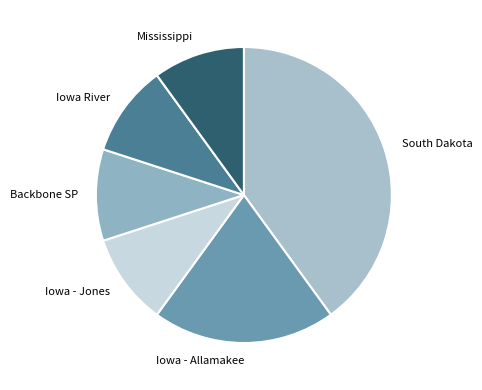

The Iowa - Allamakee slice represents 9% of the pie. True or false?

False